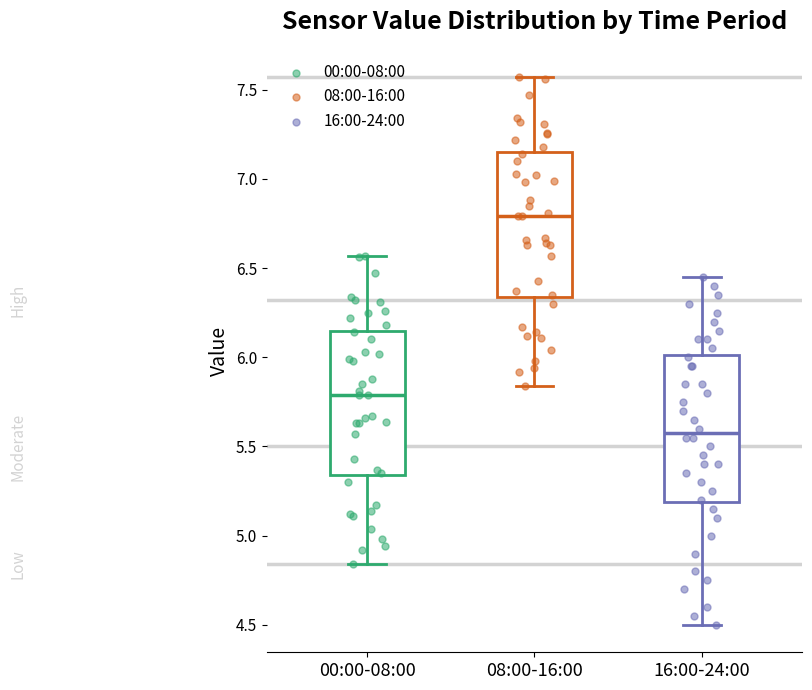

Where is the lower edge of the box for 16:00-24:00 on the y-axis? The values are not printed on the chart, so give them approximately, as read against the axis.

5.20